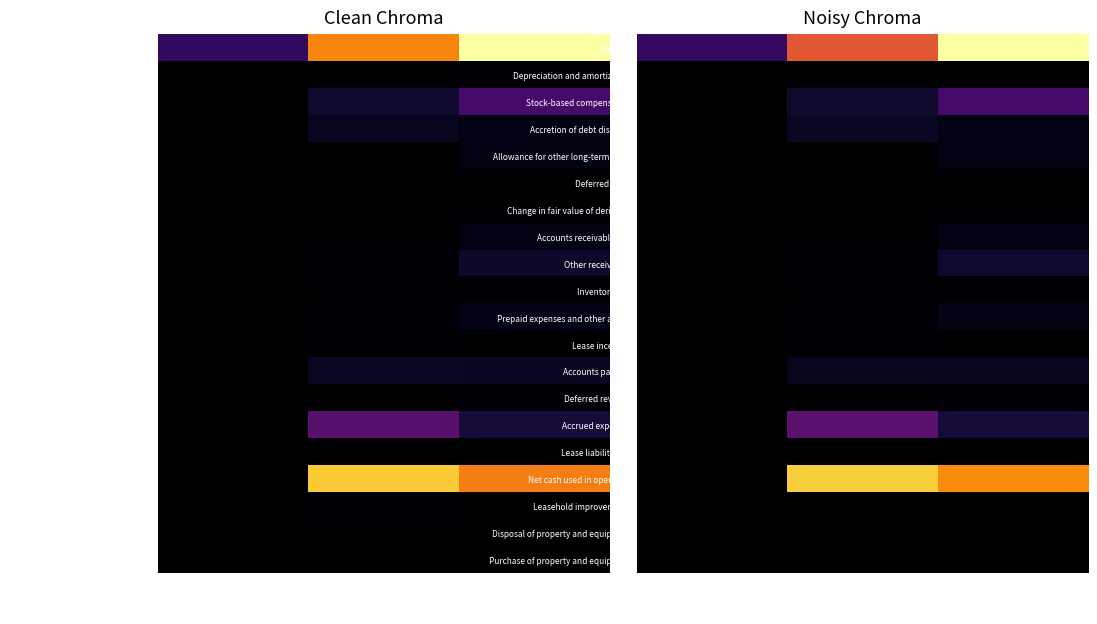

List the series in order of their peak value, lowest first.

Inventory, net, Disposal of property and equipment, Deferred taxes, Lease liability, net, Depreciation and amortization, Purchase of property and equipment, Change in fair value of deriv liab, Leasehold improvements, Lease incentive, Deferred revenue, Accounts receivable, net, Allowance for other long-term asset, Prepaid expenses and other assets, Accounts payable, Accretion of debt discount, Other receivables, Stock-based compensation, Accrued expenses, Net cash used in operating, Net loss